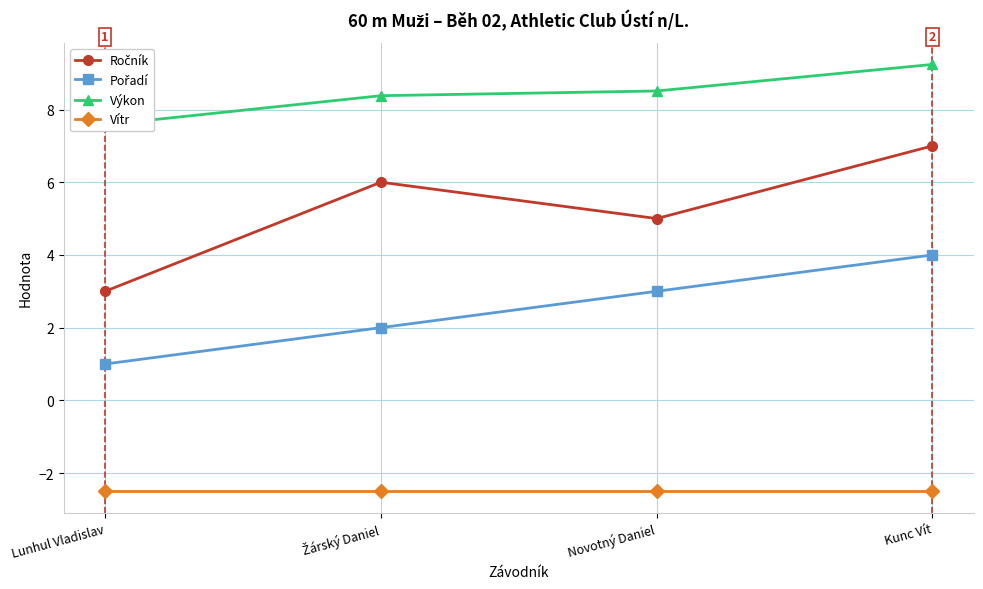

Read the Výkon value at Kunc Vít.

9.2